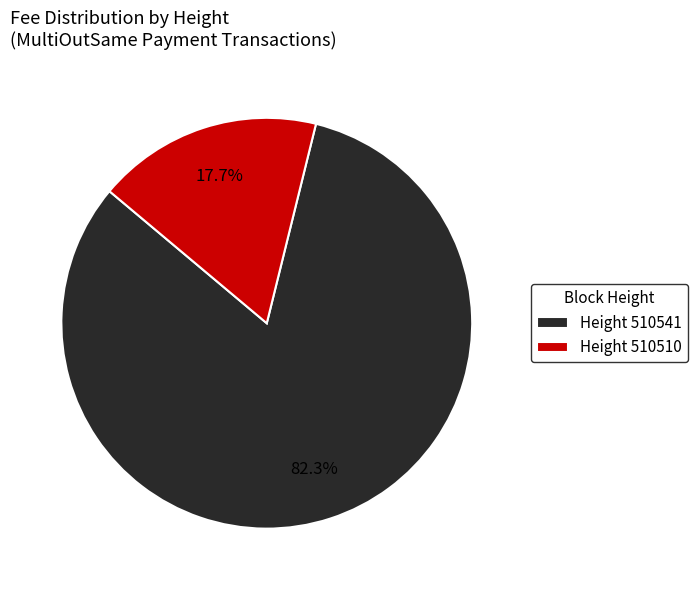

Does Height 510510 account for over 50% of the chart?

No